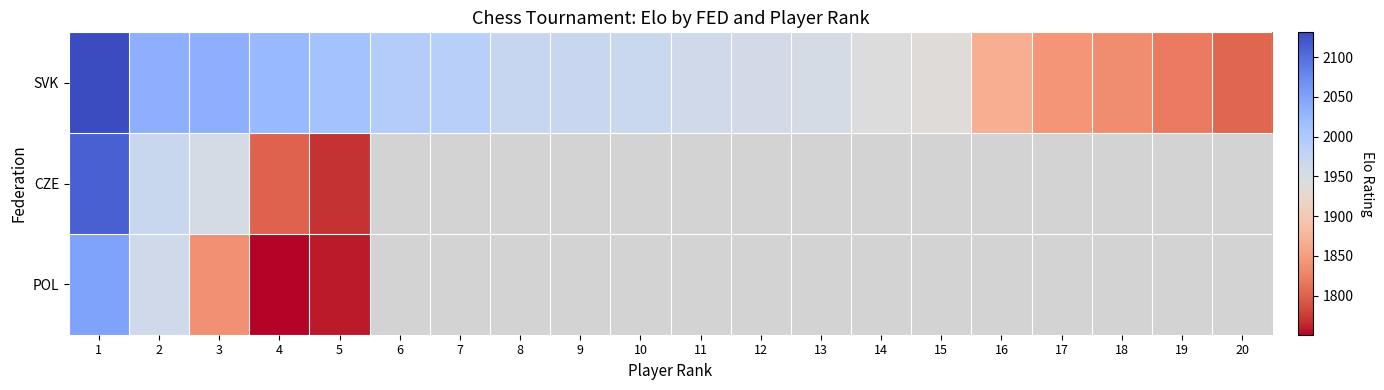

What is the average value of the SVK series?

1951.7